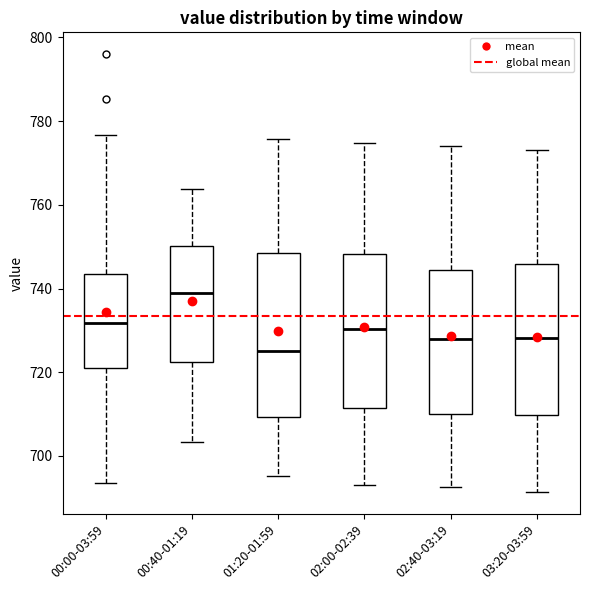

Reading left to right, transcribe this box plot: for each box, give where its median line is, the range the box spans, and where its two whiskers end, as read against the y-axis. The values are not printed on the chart, so give them approximately, as read against the axis.

00:00-03:59: median 732, box 720 to 744, whiskers 694 to 776
00:40-01:19: median 740, box 722 to 750, whiskers 704 to 764
01:20-01:59: median 724, box 710 to 748, whiskers 696 to 776
02:00-02:39: median 730, box 712 to 748, whiskers 694 to 774
02:40-03:19: median 728, box 710 to 744, whiskers 692 to 774
03:20-03:59: median 728, box 710 to 746, whiskers 692 to 774